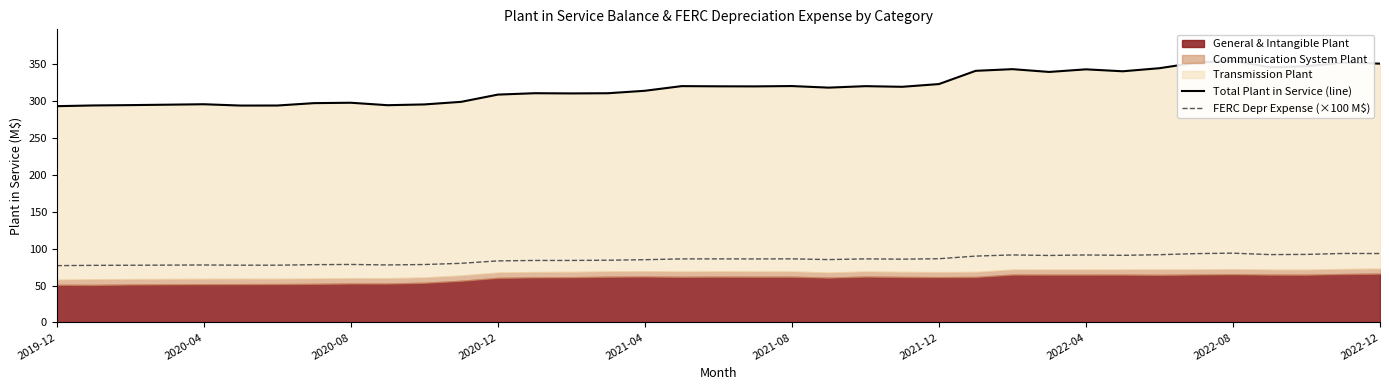

Which series has the largest total across all categories?

Total Plant in Service (line)